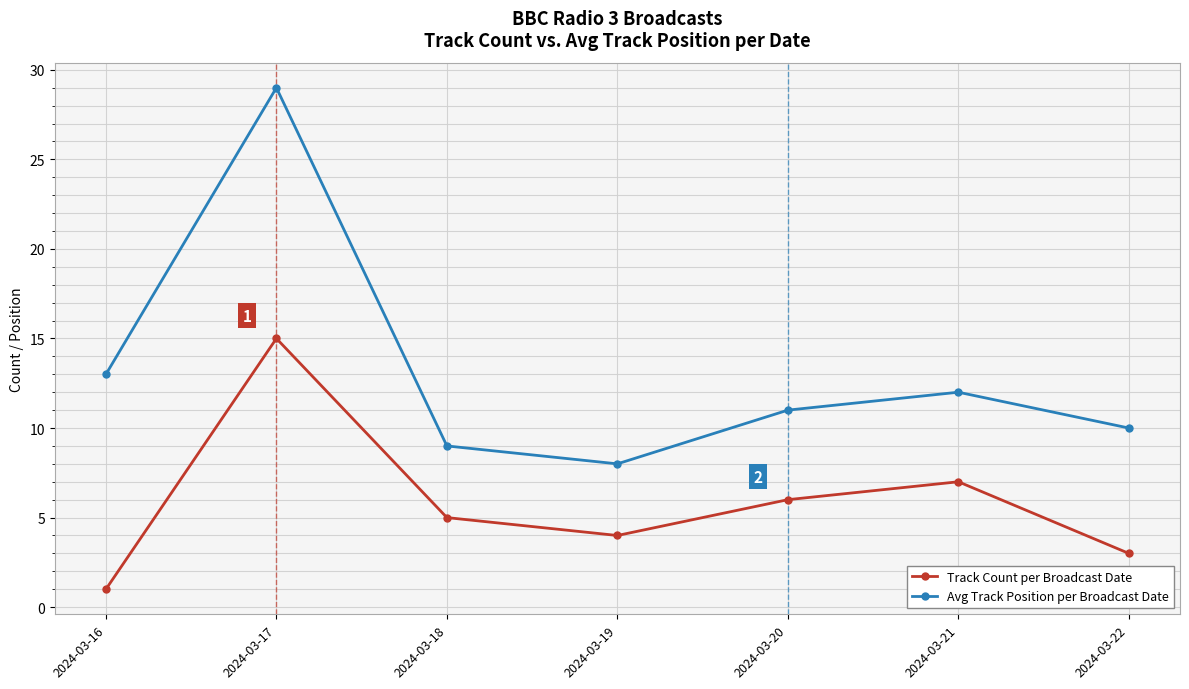

What are all the series names shown in the legend?

Track Count per Broadcast Date, Avg Track Position per Broadcast Date